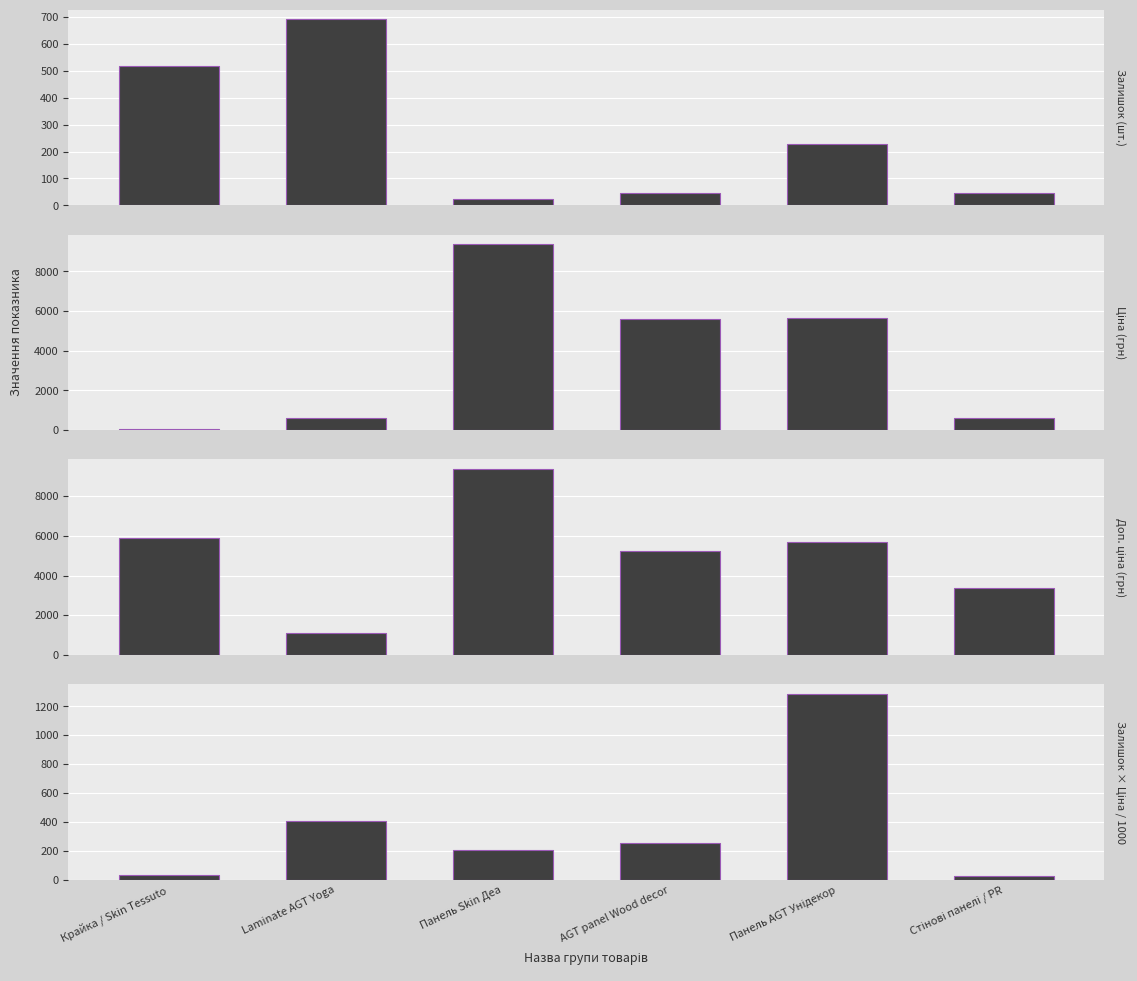

Which series has the largest total across all categories?

Доп. ціна (грн)